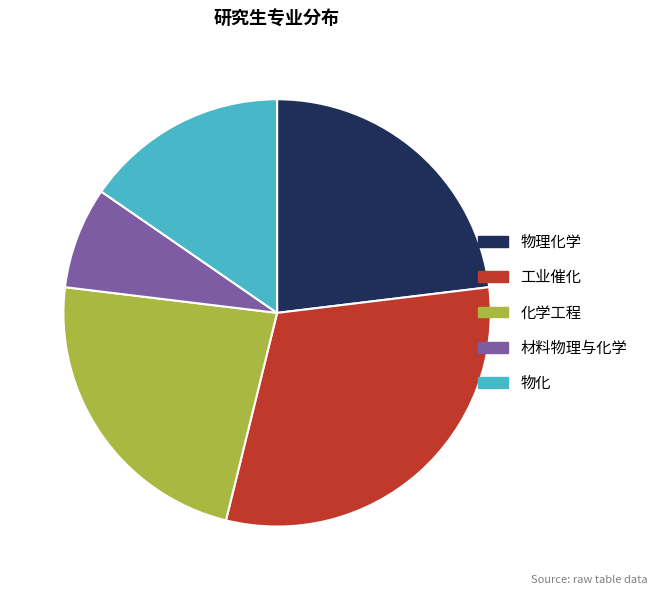

True or false: 化学工程 accounts for 23% of the total.

True